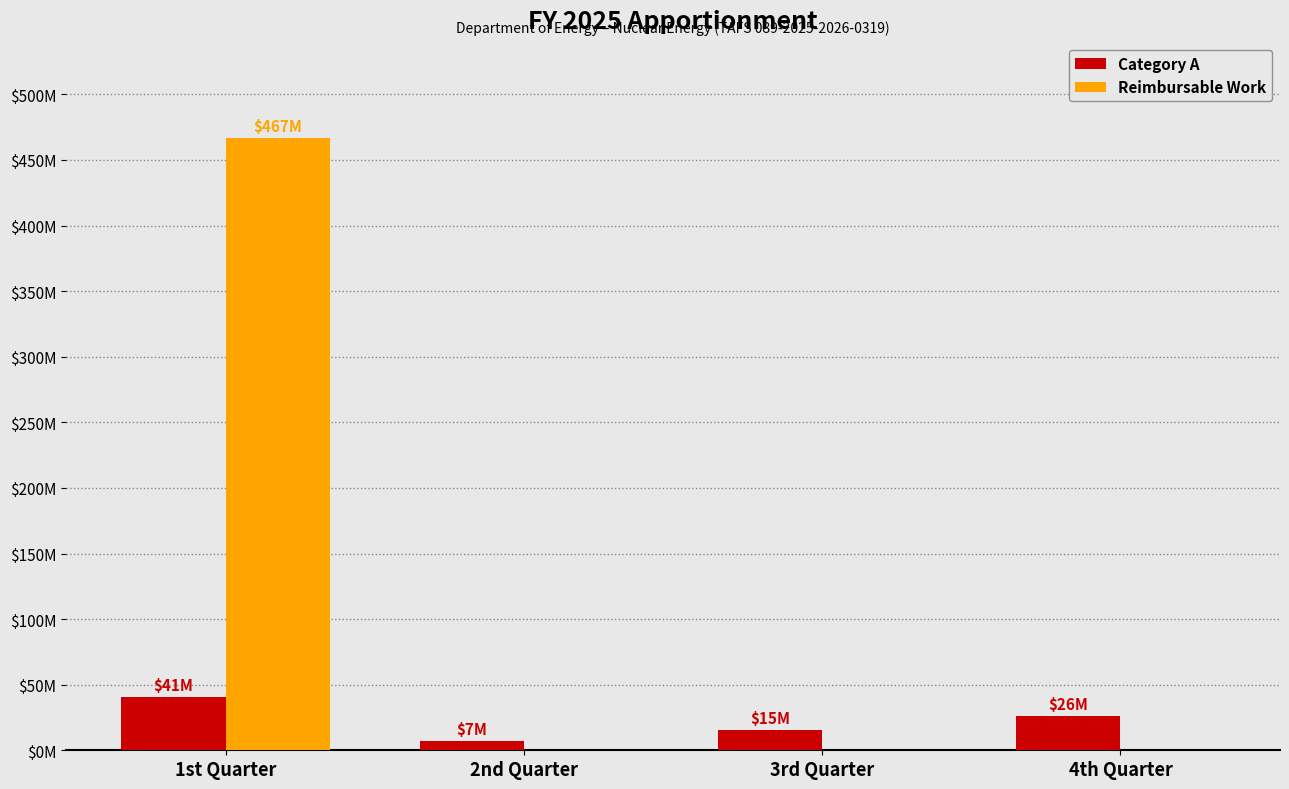

What are all the series names shown in the legend?

Category A, Reimbursable Work